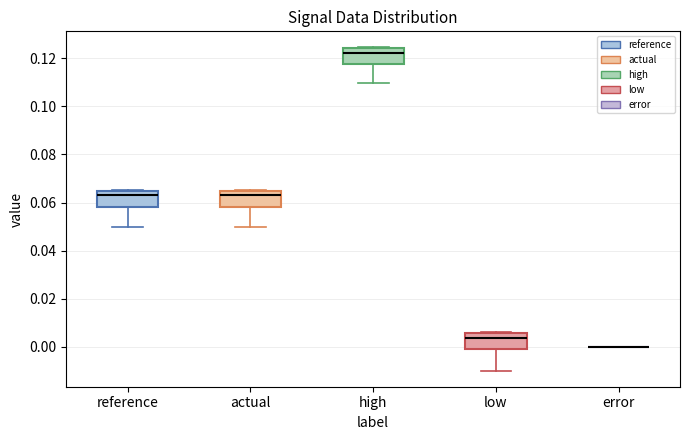

Where does the median line of the box for low sit on the y-axis? The values are not printed on the chart, so give them approximately, as read against the axis.

0.004